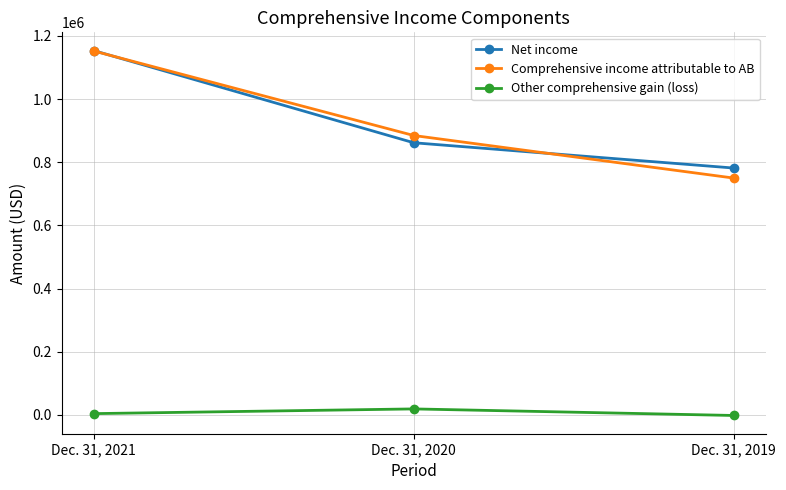

Which label corresponds to the largest value in the chart?

Dec. 31, 2021